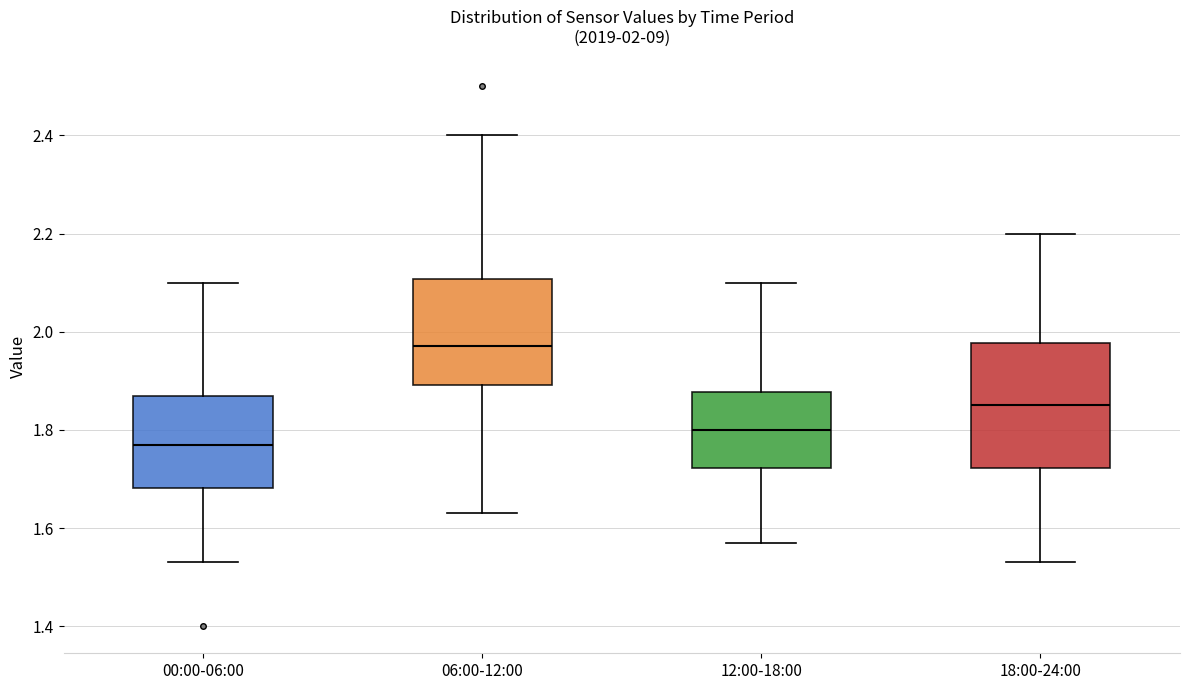

Which box's median line is the highest?

06:00-12:00